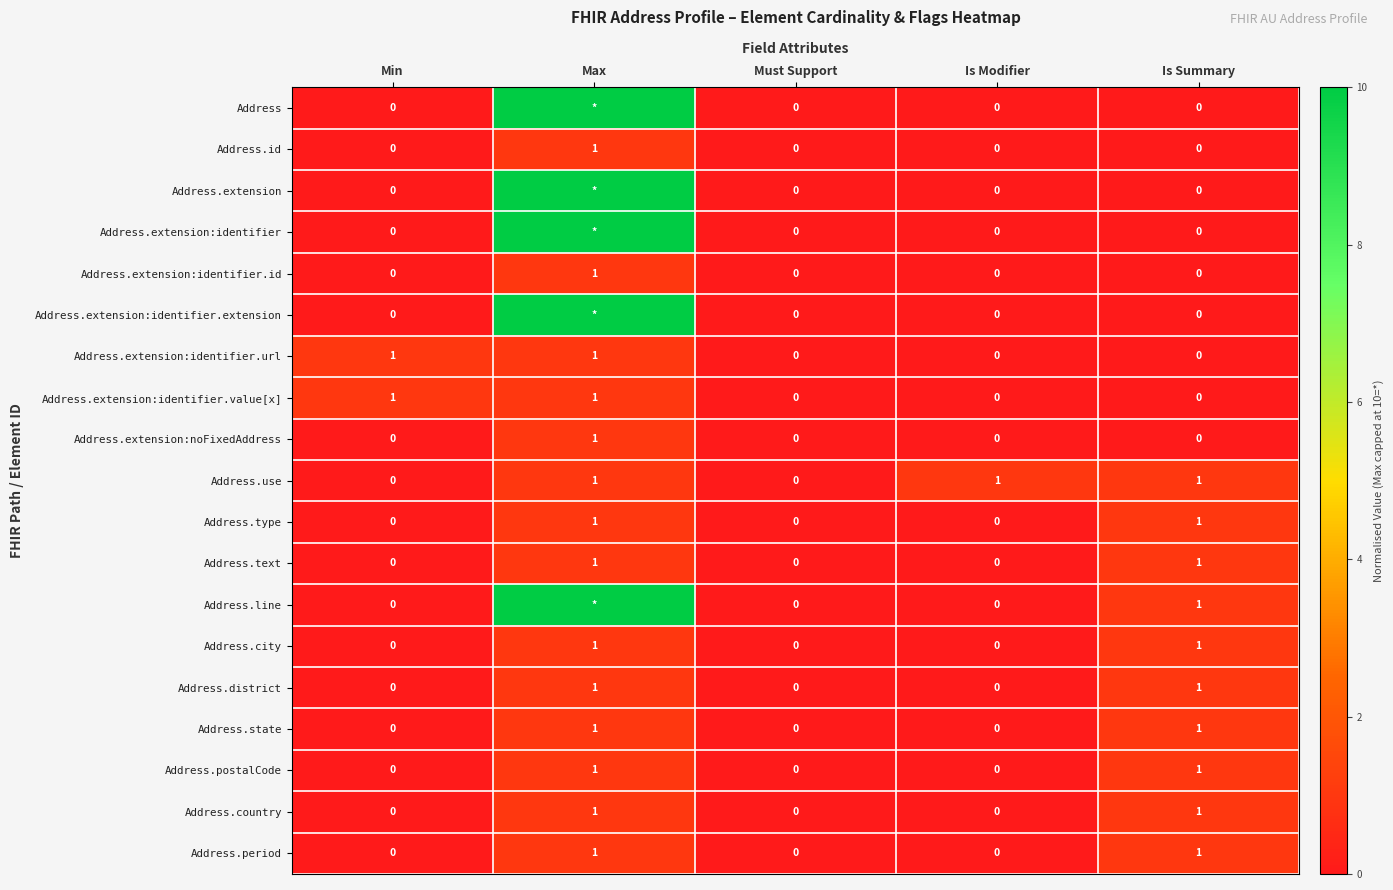

True or false: Address.country has a value of 0 at Max.

False